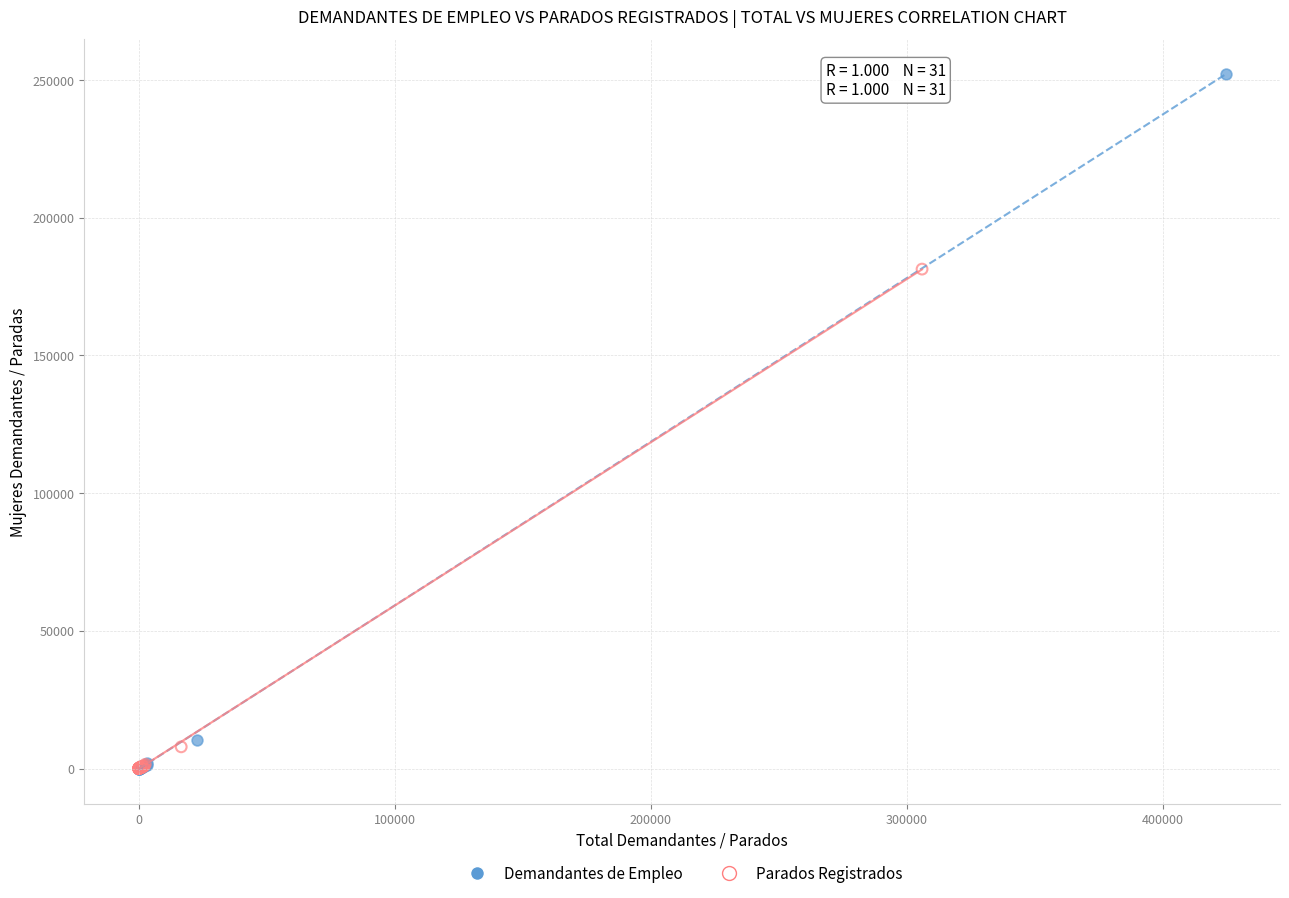

Which series contains the highest Y value?

Demandantes de Empleo